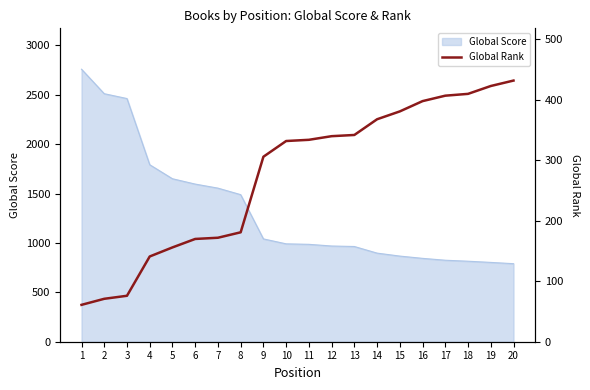

What is the highest value of the Global Score series?

2759